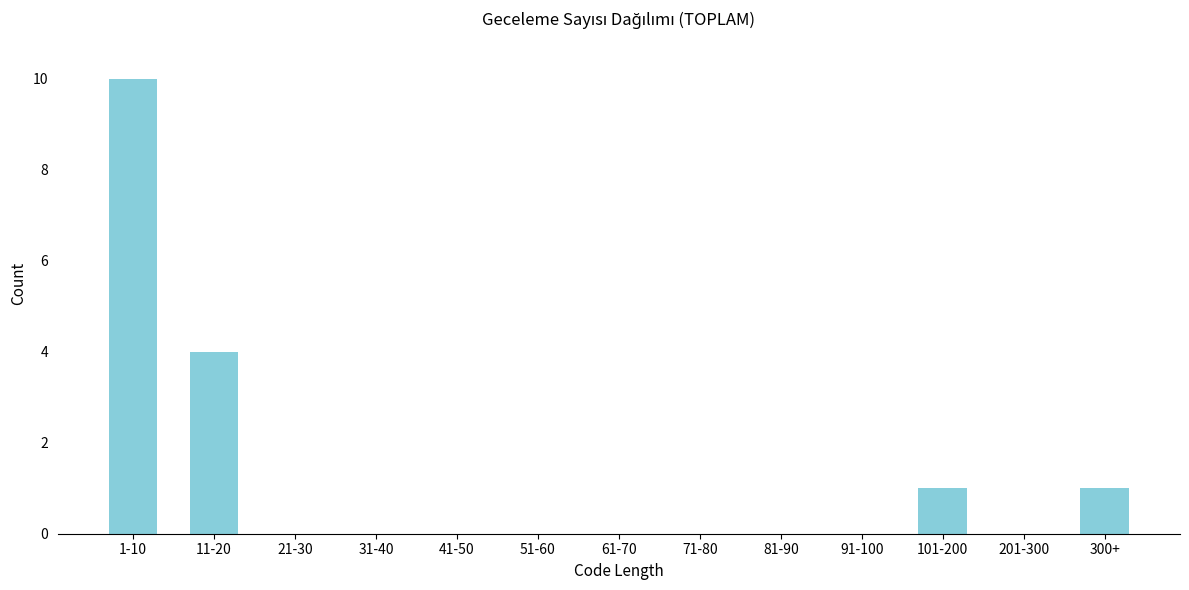

Reading left to right, extract all data points from this chart.

1-10=10	11-20=4	21-30=0	31-40=0	41-50=0	51-60=0	61-70=0	71-80=0	81-90=0	91-100=0	101-200=1	201-300=0	300+=1